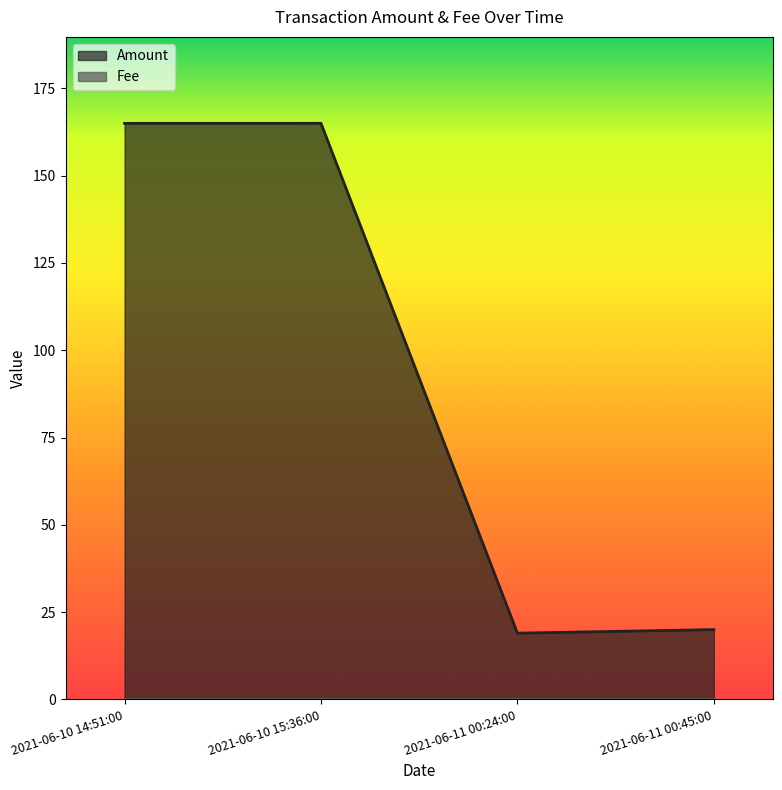

Does the chart have visible grid lines?

No